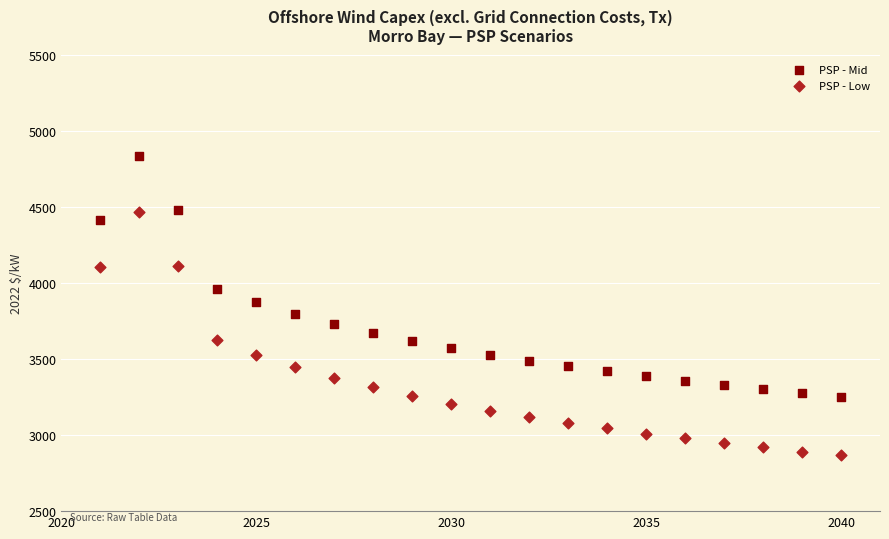

Which series reaches the maximum Y coordinate?

PSP - Mid